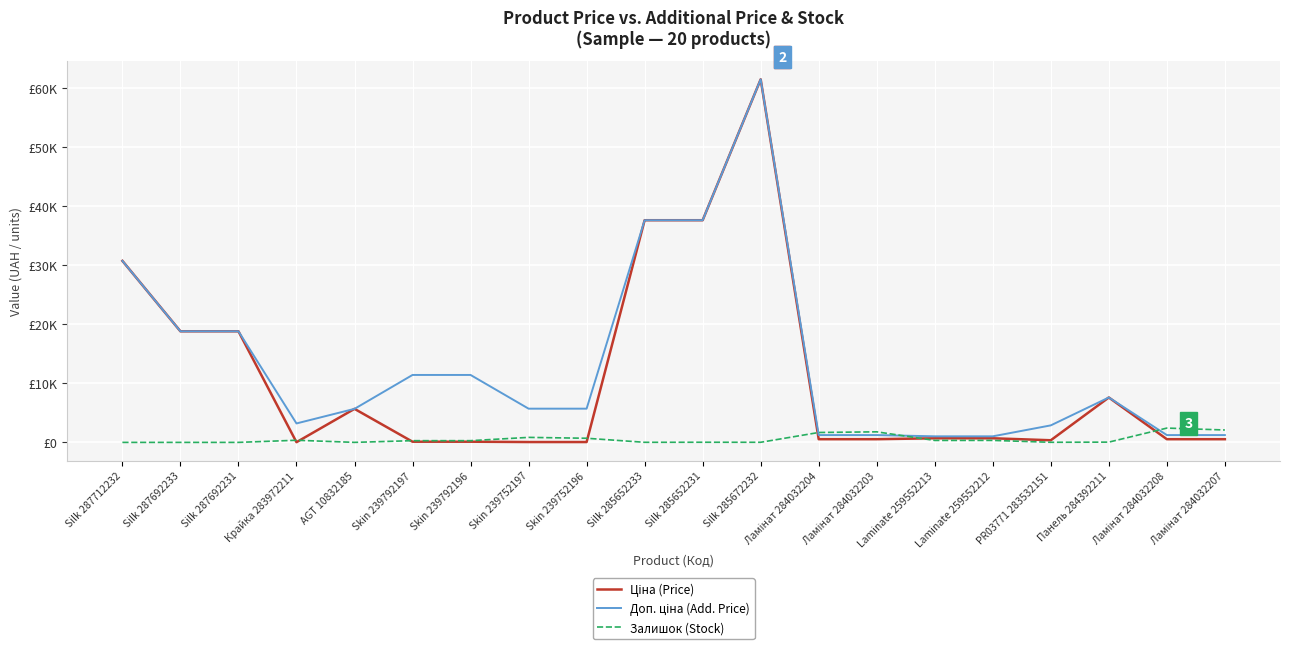

Reading right to left, extract all data points from this chart.

Ціна (Price): 539.0	539.0	7596.5	359.9	693.7	693.7	539.0	539.0	61434.3	37593.6	37593.6	57.0	57.0	114.1	114.1	5673.8	32.0	18796.8	18796.8	30717.1
Доп. ціна (Add. Price): 1235.4	1235.4	7596.5	2878.8	1024.6	1024.6	1235.4	1235.4	61434.3	37593.6	37593.6	5705.0	5705.0	11410.0	11410.0	5673.8	3205.0	18796.8	18796.8	30717.1
Залишок (Stock): 2096.0	2419.0	43.0	15.0	333.0	330.0	1786.0	1674.0	16.0	23.0	13.0	698.0	845.0	290.0	289.0	2.0	360.0	0.0	0.0	0.0